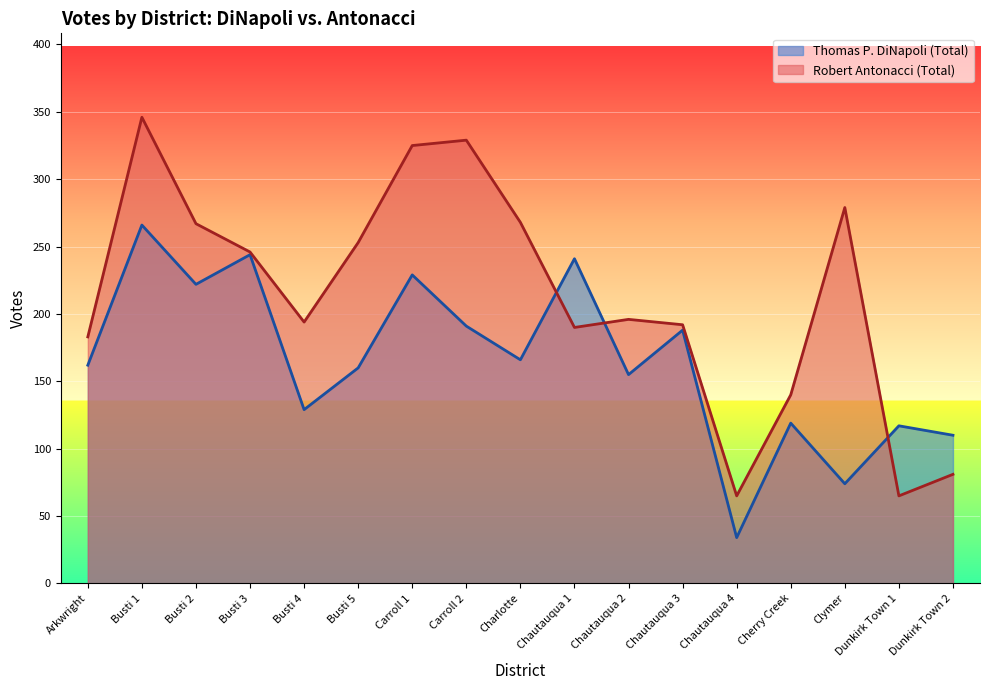

Which label corresponds to the largest value in the chart?

Busti 1